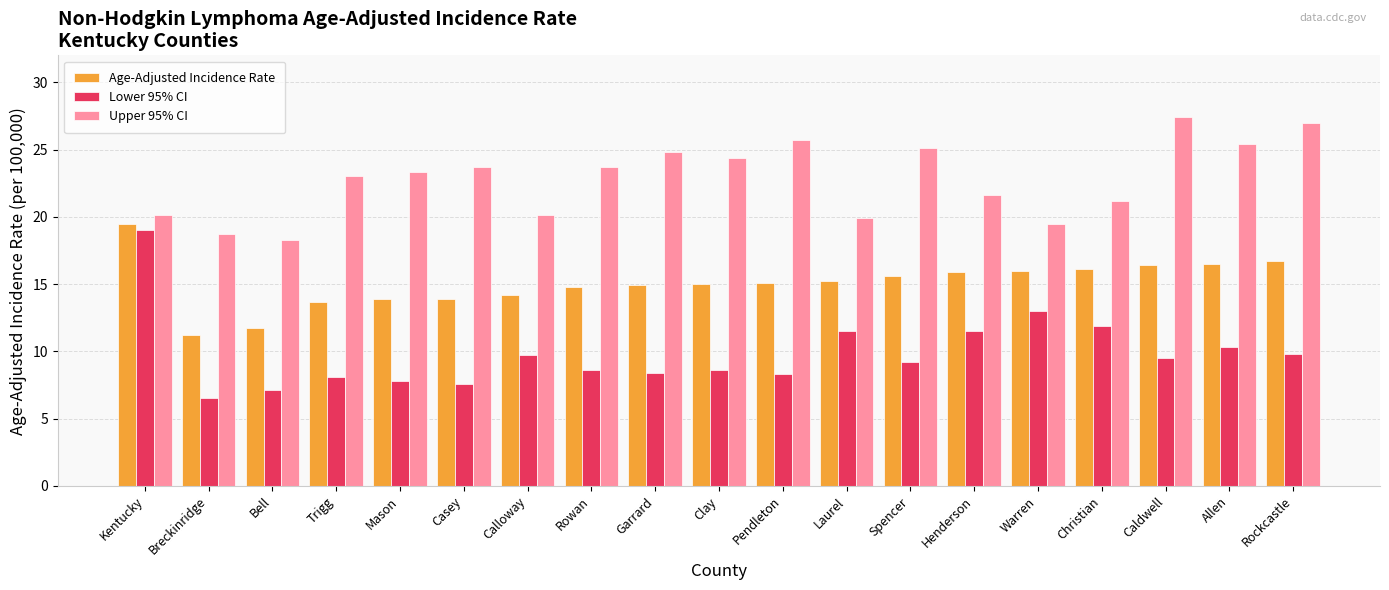

What value does the Lower 95% CI series have at Kentucky?

19.0